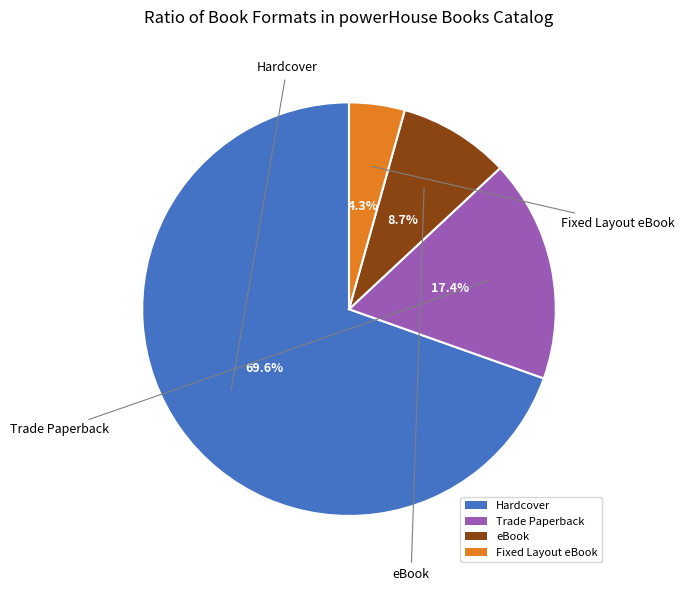

Do Fixed Layout eBook and eBook together represent more than half of the pie?

No